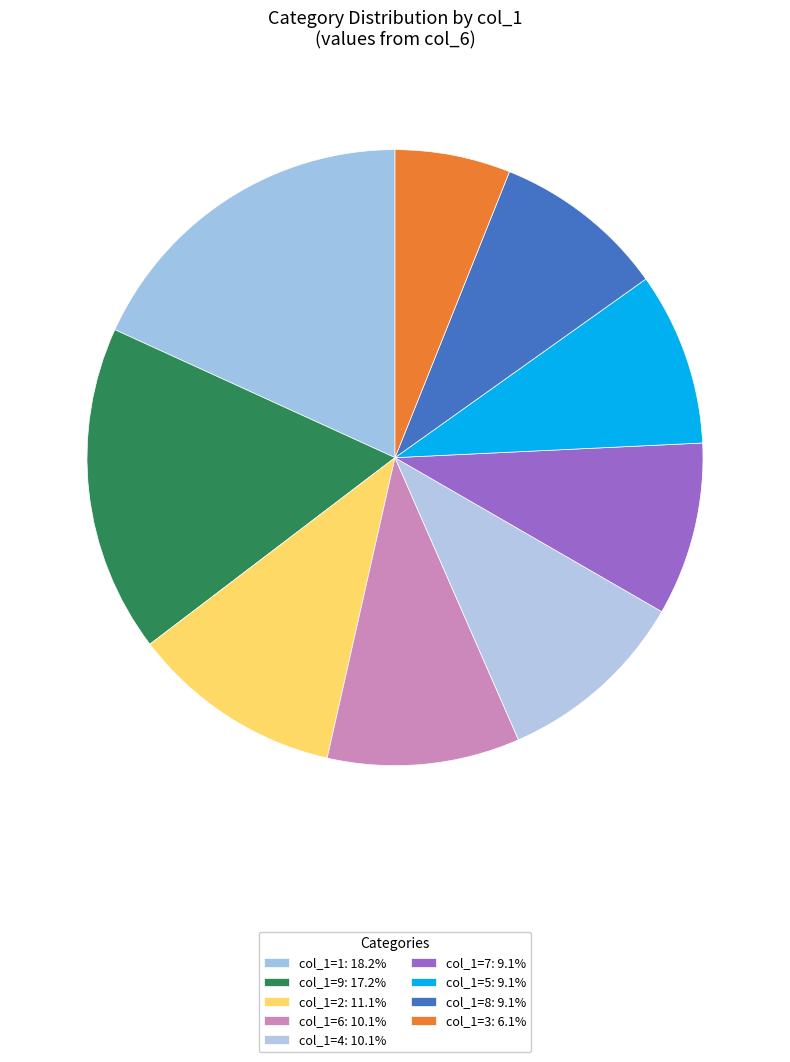

How many slices are in this pie chart?

9